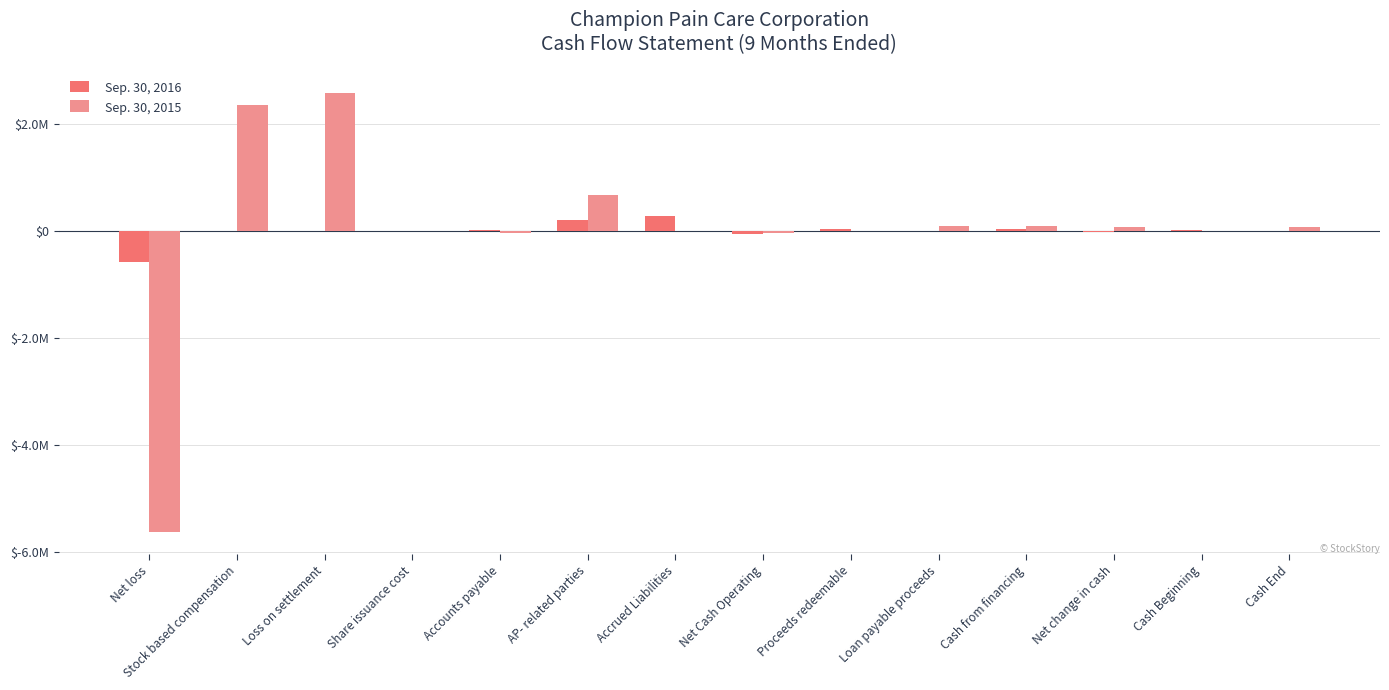

What are all the series names shown in the legend?

Sep. 30, 2016, Sep. 30, 2015